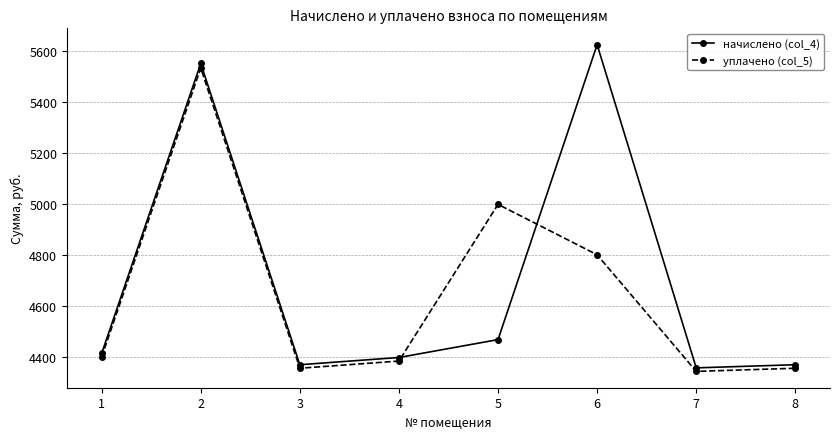

At which category does уплачено (col_5) reach its first local valley?

3